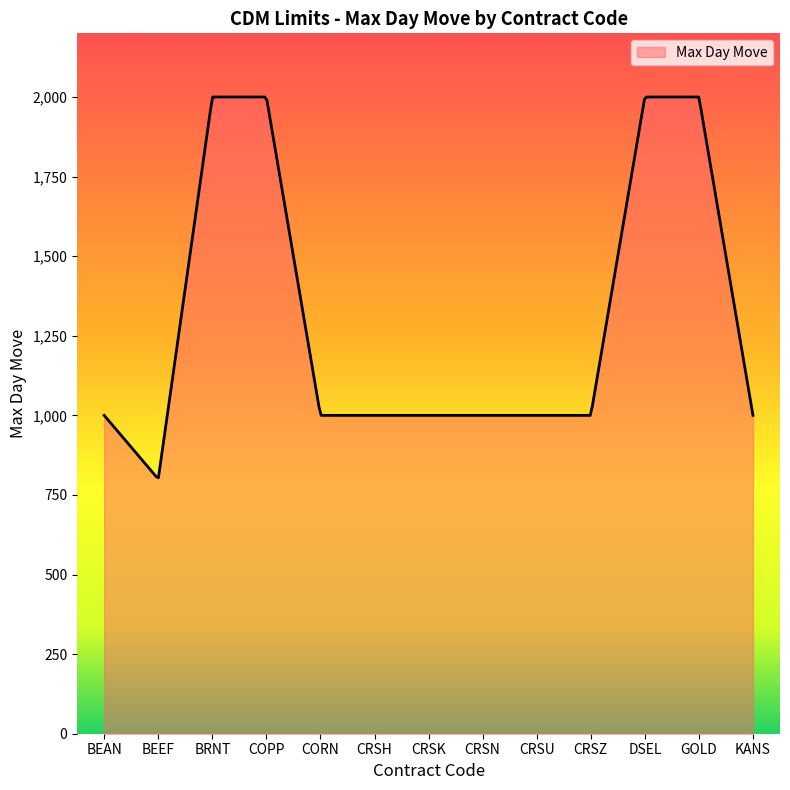

What is the maximum value shown in the chart?

2000.0